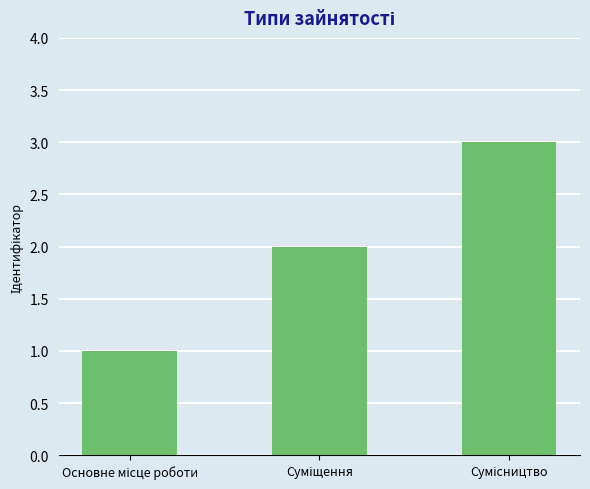

What is the sum of all values?

6